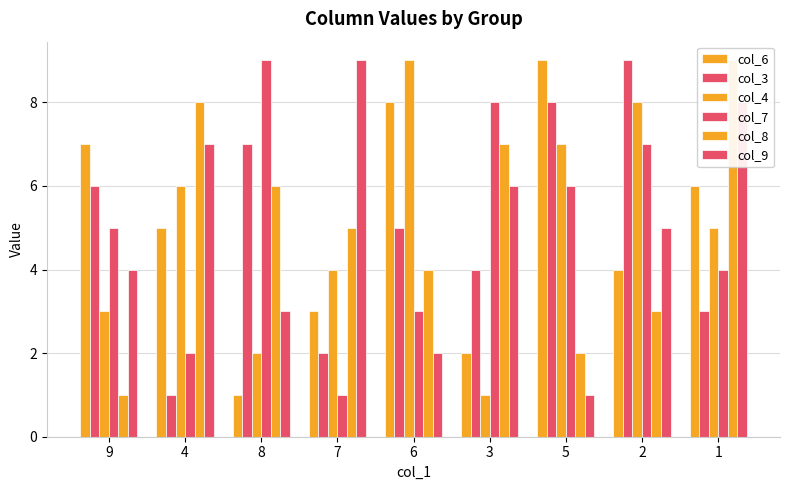

What are all the series names shown in the legend?

col_6, col_3, col_4, col_7, col_8, col_9